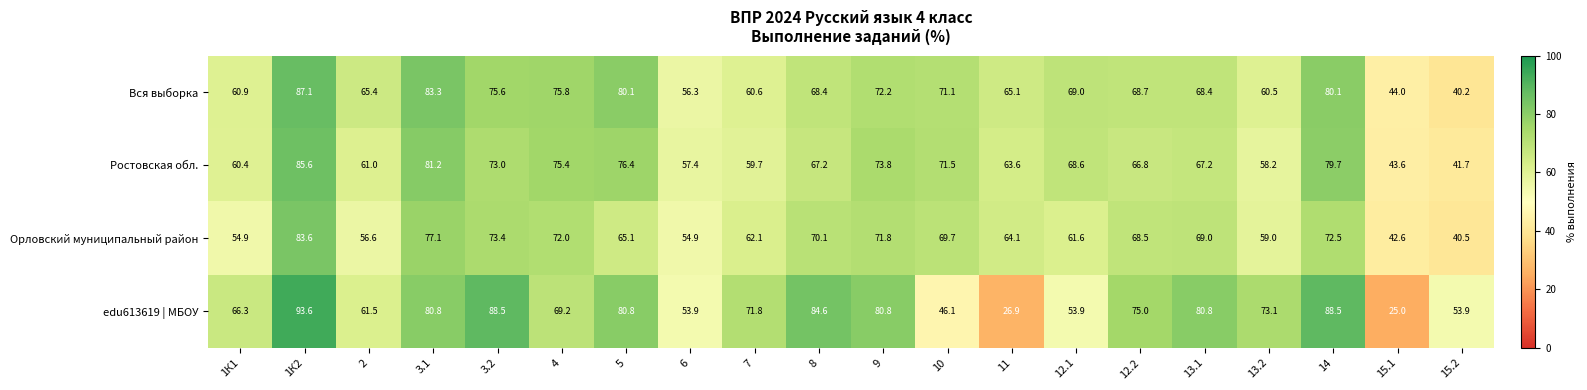

Which series changed the most between 3.2 and 4?

edu613619 | МБОУ